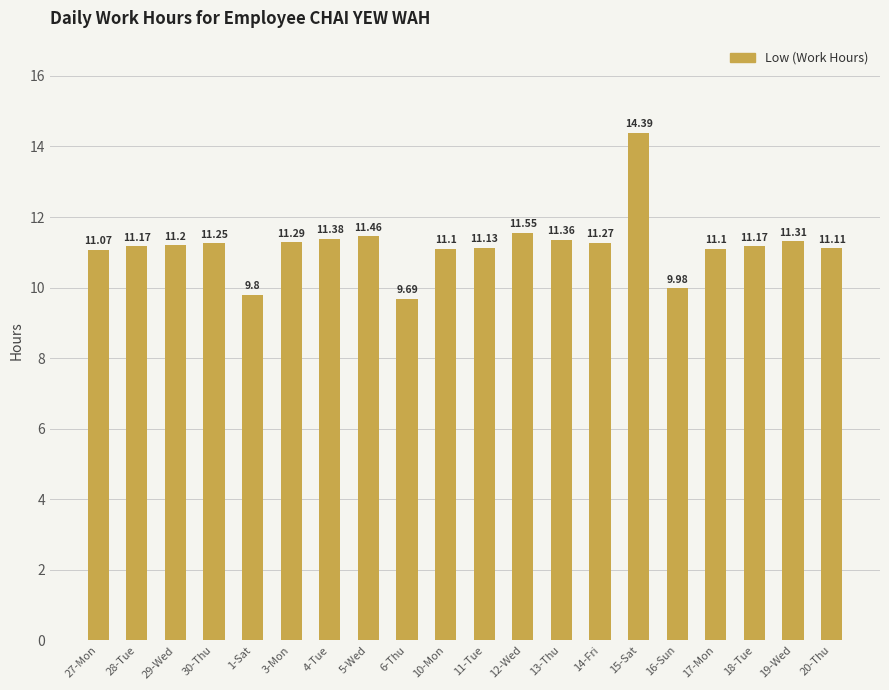

What is the sum of all values?

223.8